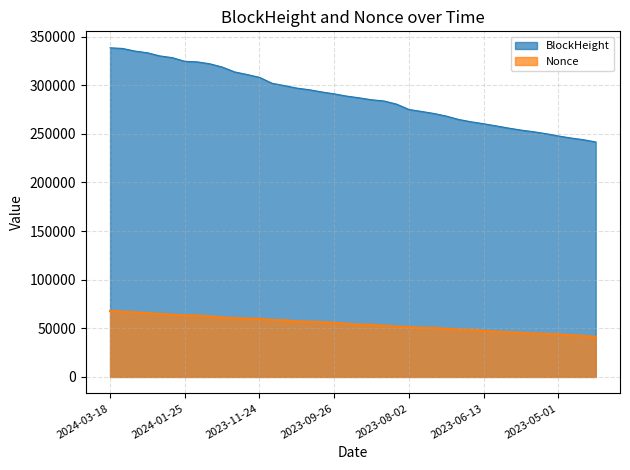

What is the average value of the BlockHeight series?

288820